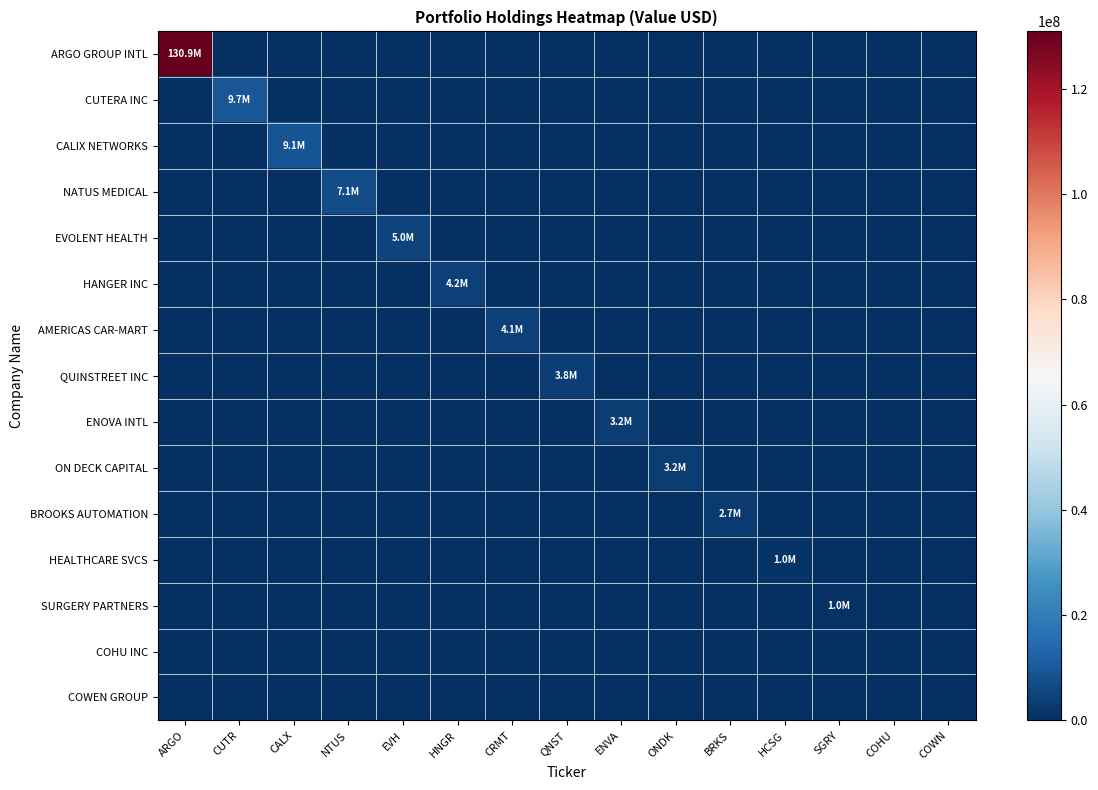

At EVH, list the series in order from smallest to largest.

ARGO GROUP INTL, CUTERA INC, CALIX NETWORKS, NATUS MEDICAL, HANGER INC, AMERICAS CAR-MART, QUINSTREET INC, ENOVA INTL, ON DECK CAPITAL, BROOKS AUTOMATION, HEALTHCARE SVCS, SURGERY PARTNERS, COHU INC, COWEN GROUP, EVOLENT HEALTH